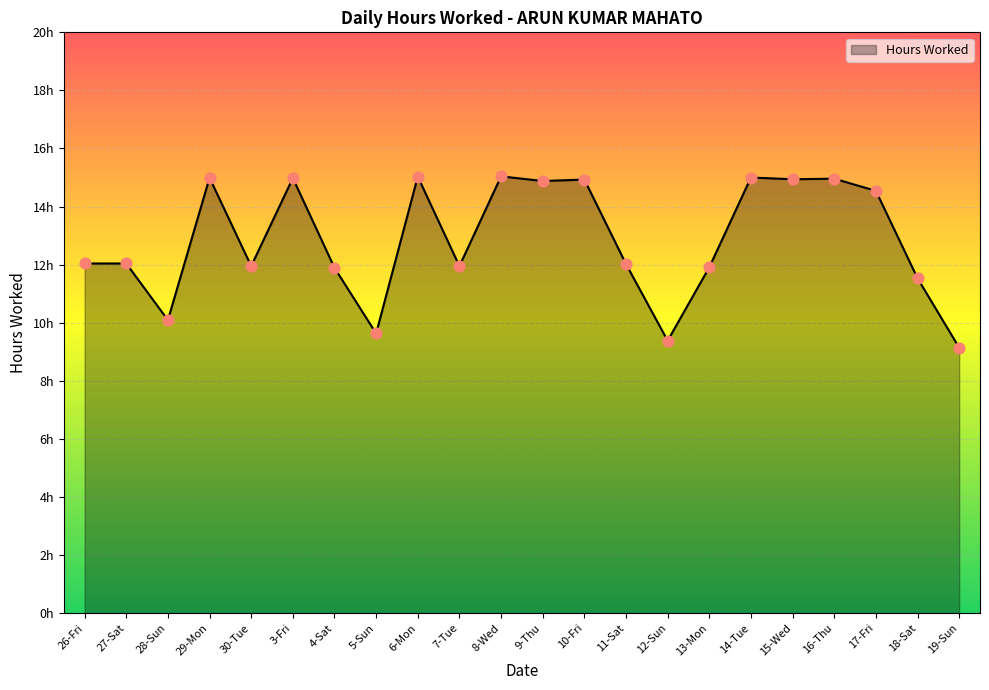

What is the ratio of the value at 14-Tue to the value at 7-Tue?

1.3